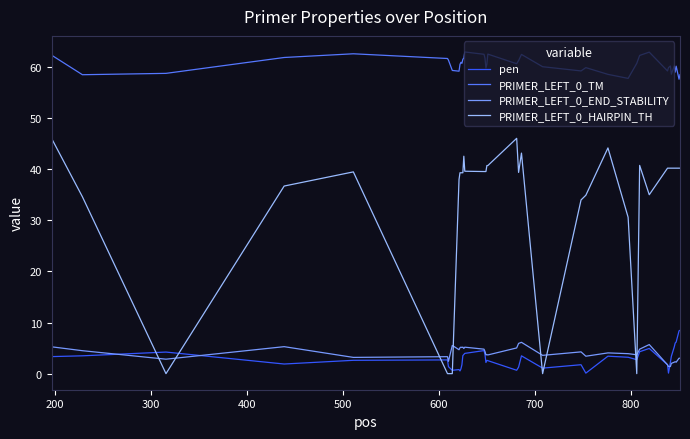

Which series has the largest total across all categories?

PRIMER_LEFT_0_TM